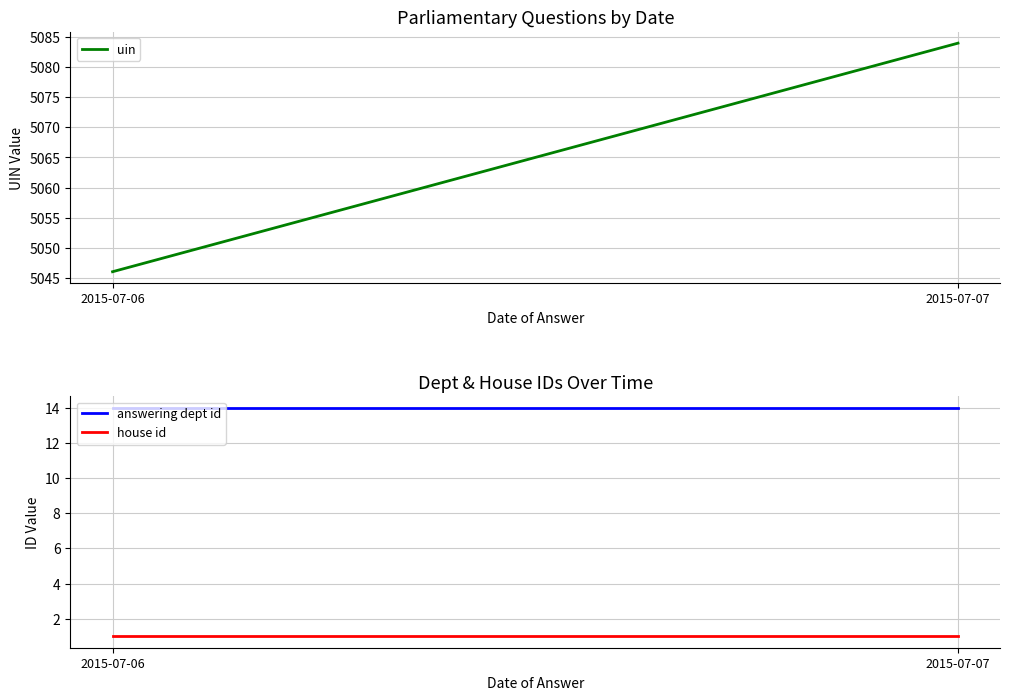

What is the difference between the highest and lowest values at 2015-07-06?

5045